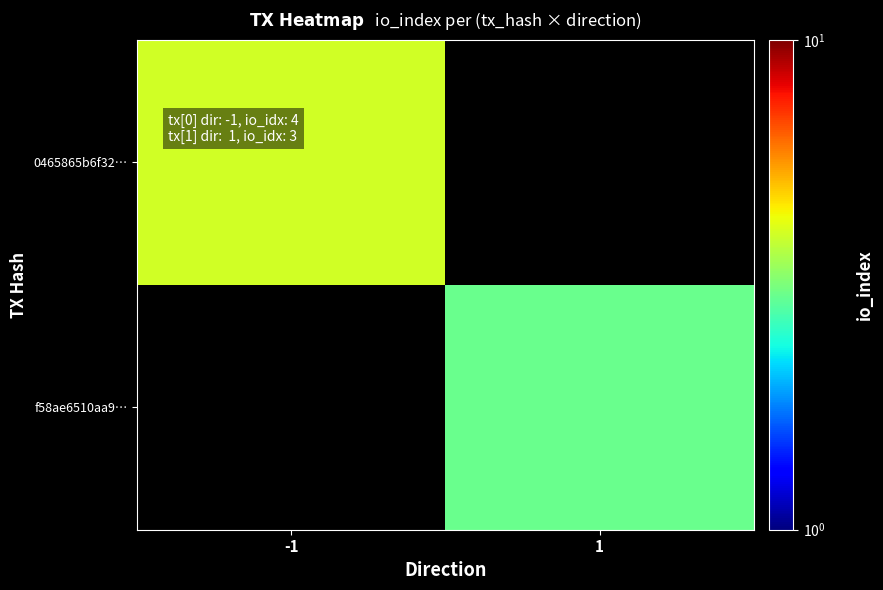

At which label does 0465865b6f32… reach its peak?

-1